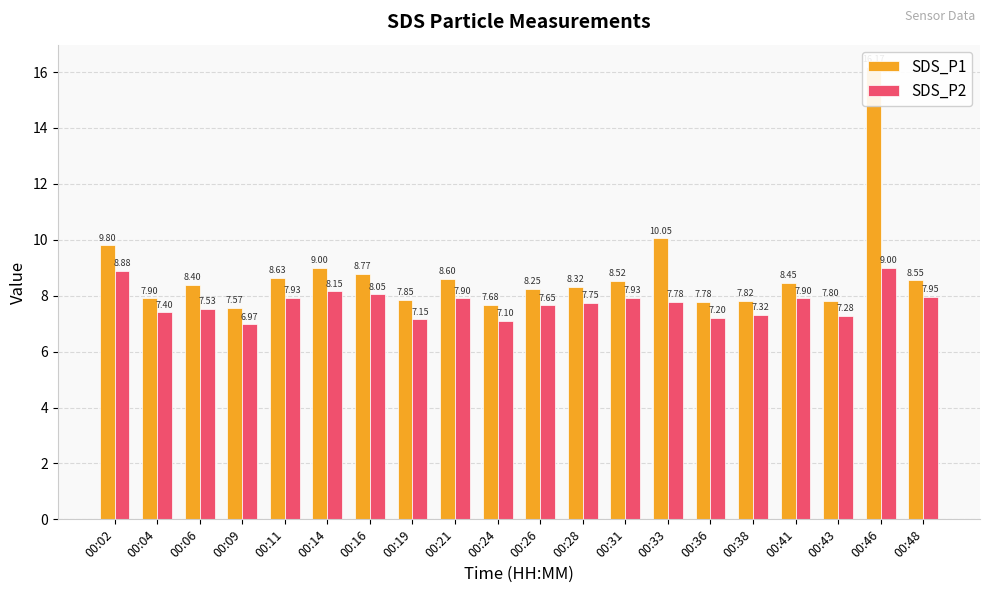

What is the difference between the SDS_P1 values at 00:33 and 00:31?

1.5